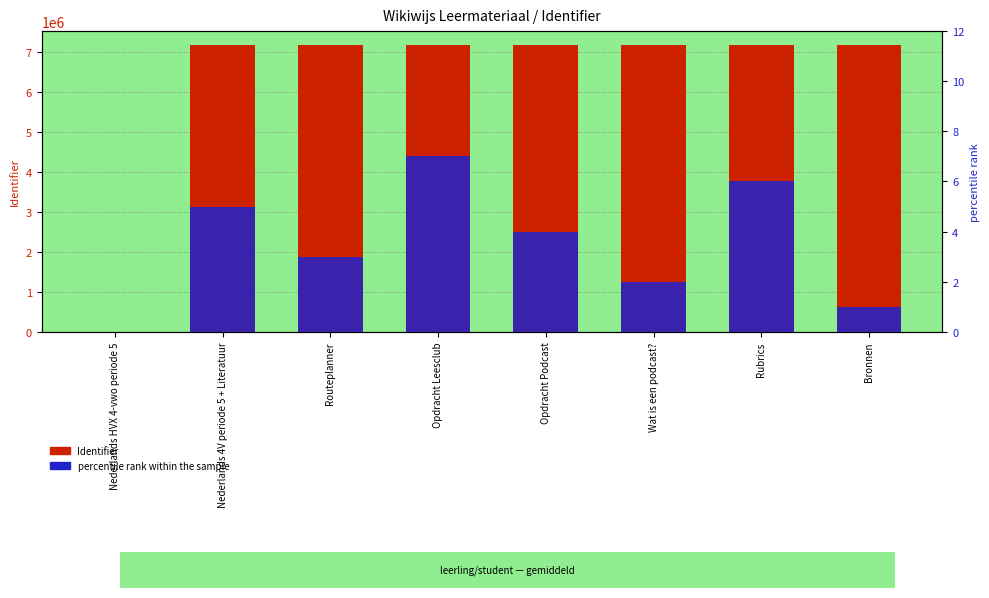

What is the total value across all series at Opdracht Leesclub?

7162833